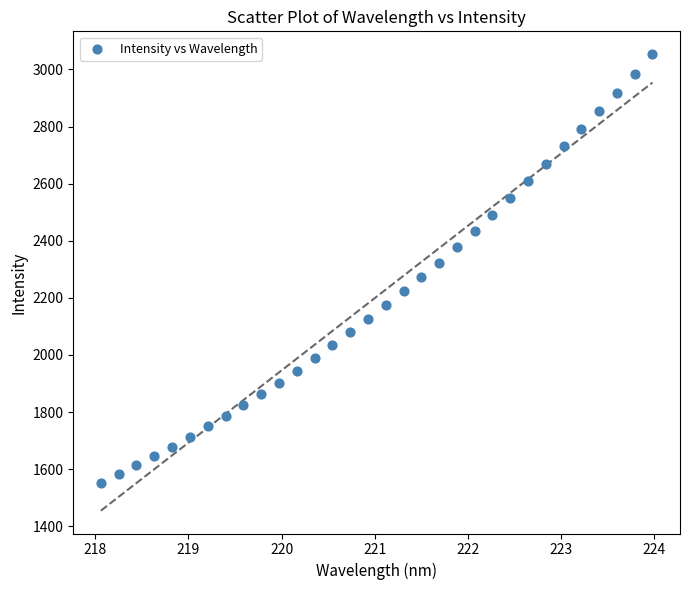

What is the range of X values (max minus min)?

5.9